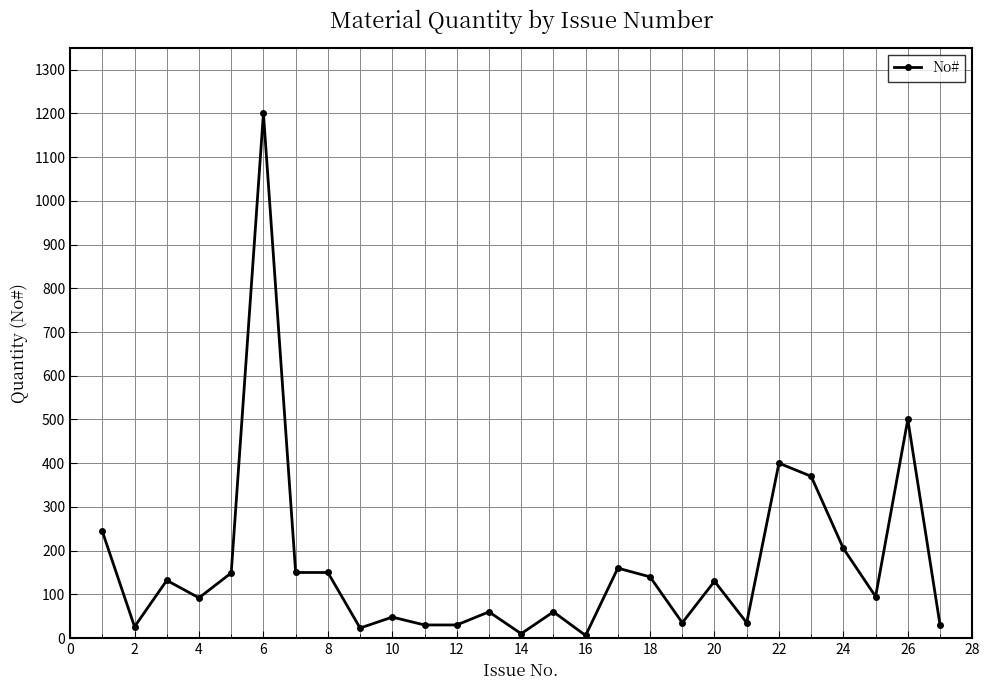

Count the number of categories in the chart.

27